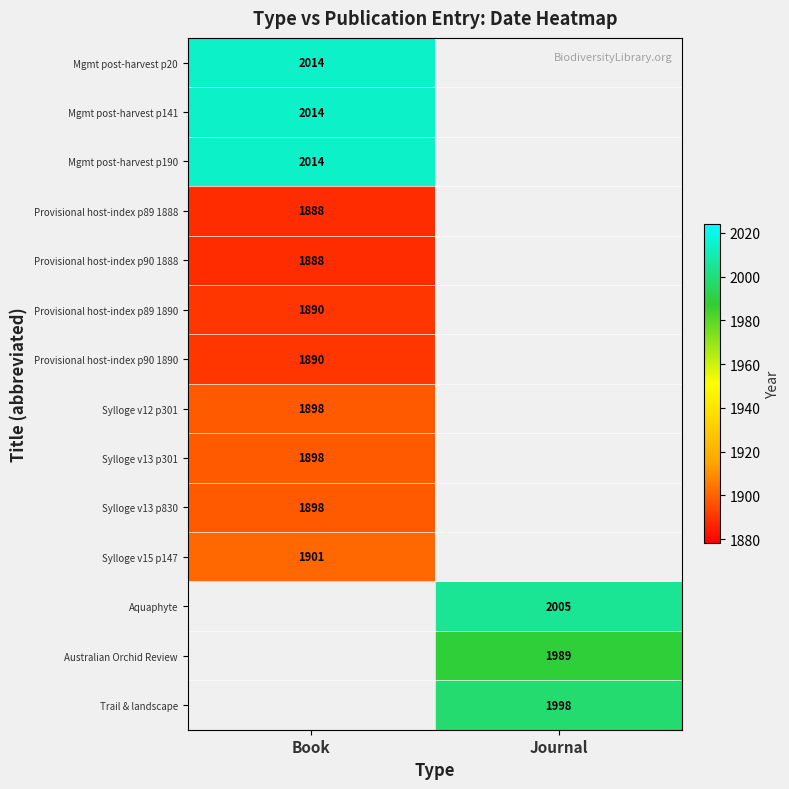

The Trail & landscape series shows 1174 at Journal. True or false?

False